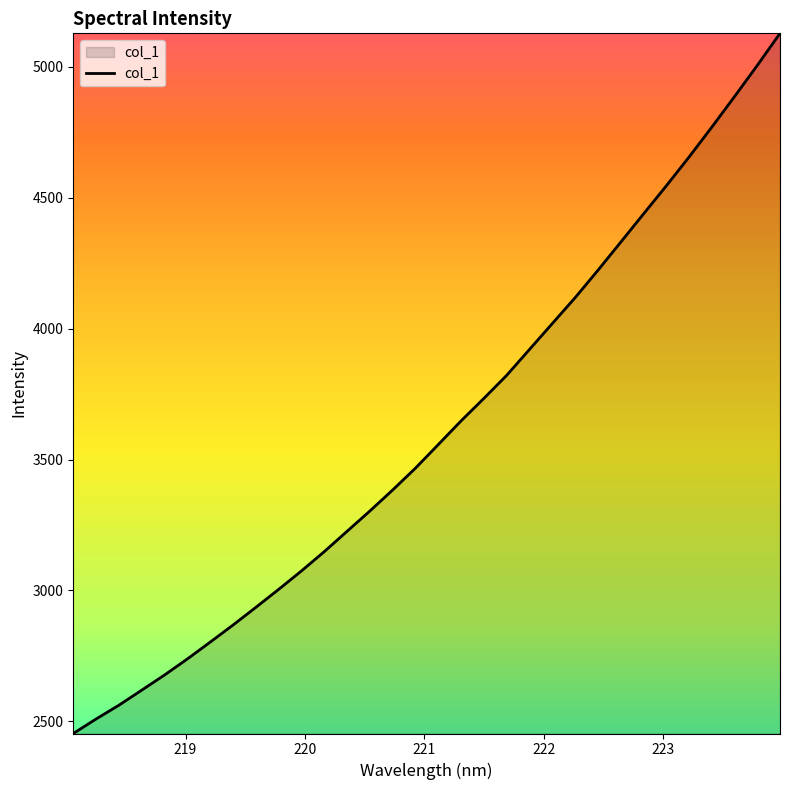

What is the difference between the maximum and minimum values?

2673.6